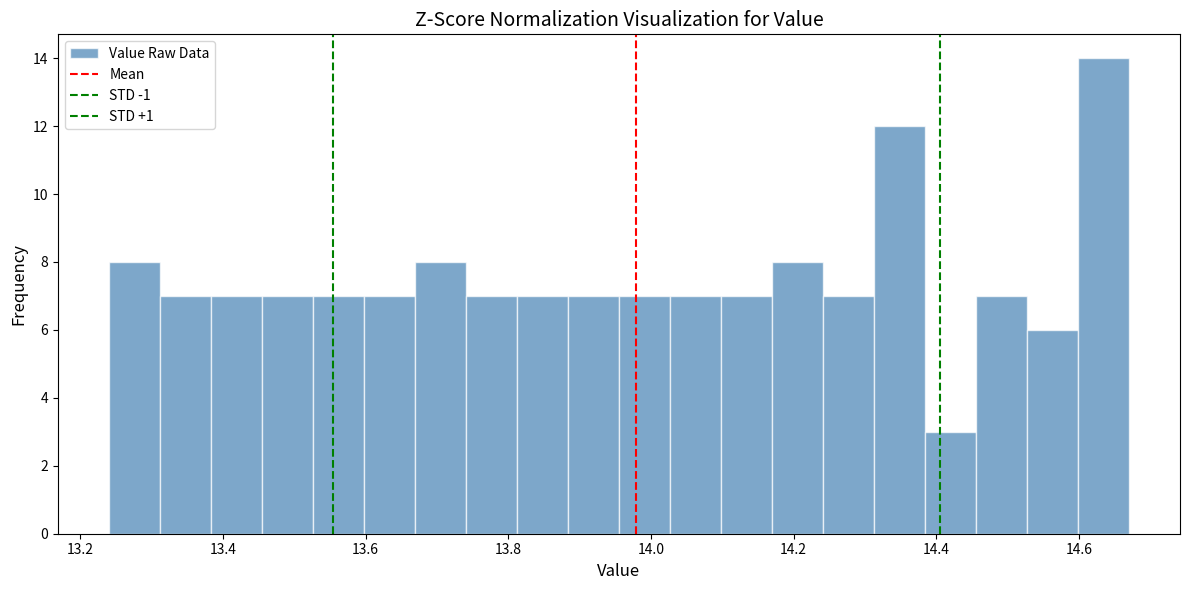

Read against the x-axis, roughly where is the centre of the tallest bar?

14.64